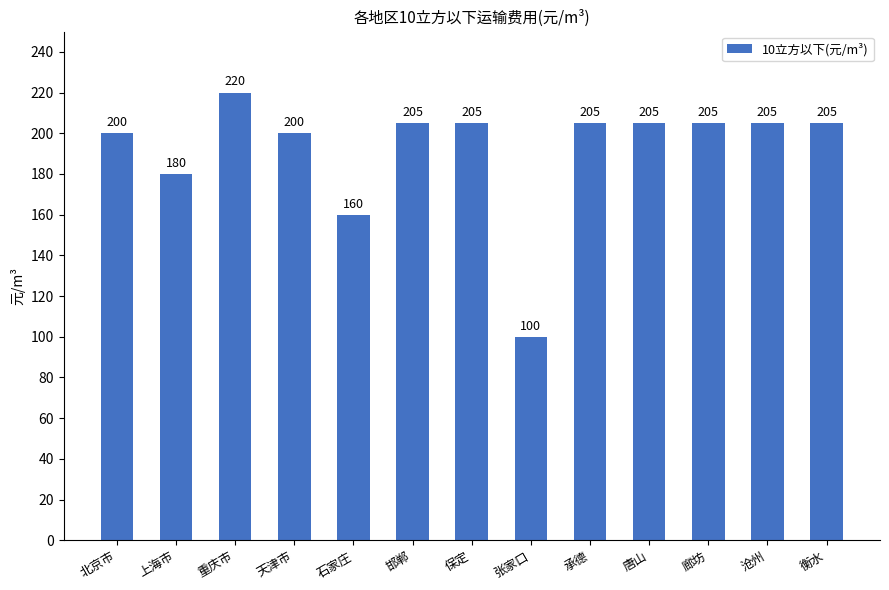

At which label is the value closest to 160?

石家庄